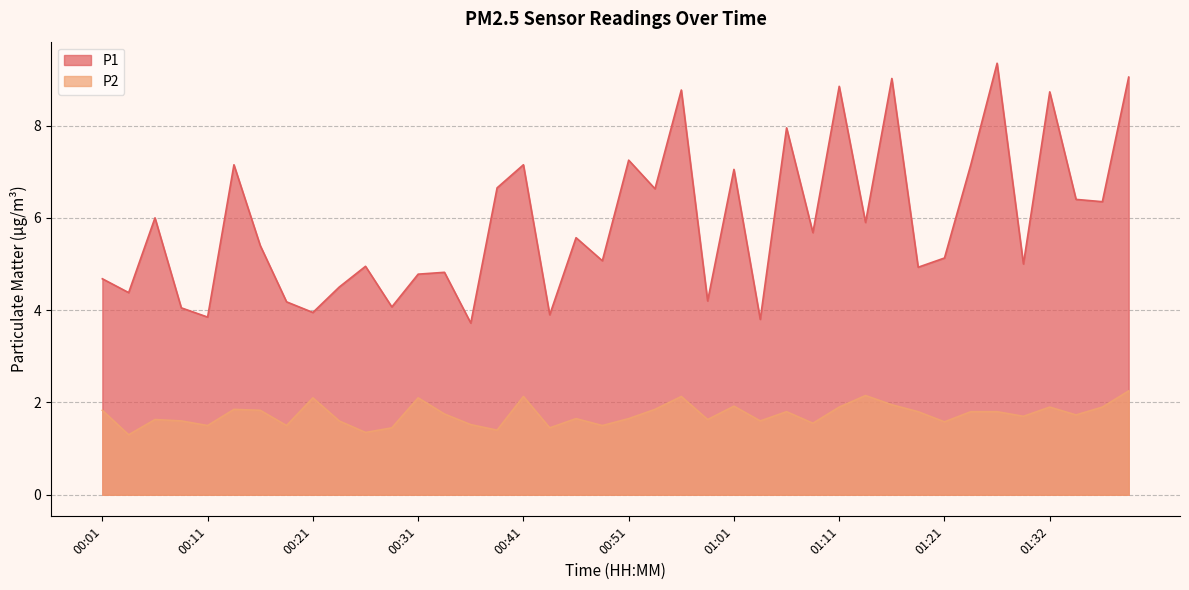

At which category does P1 reach its first local valley?

00:03